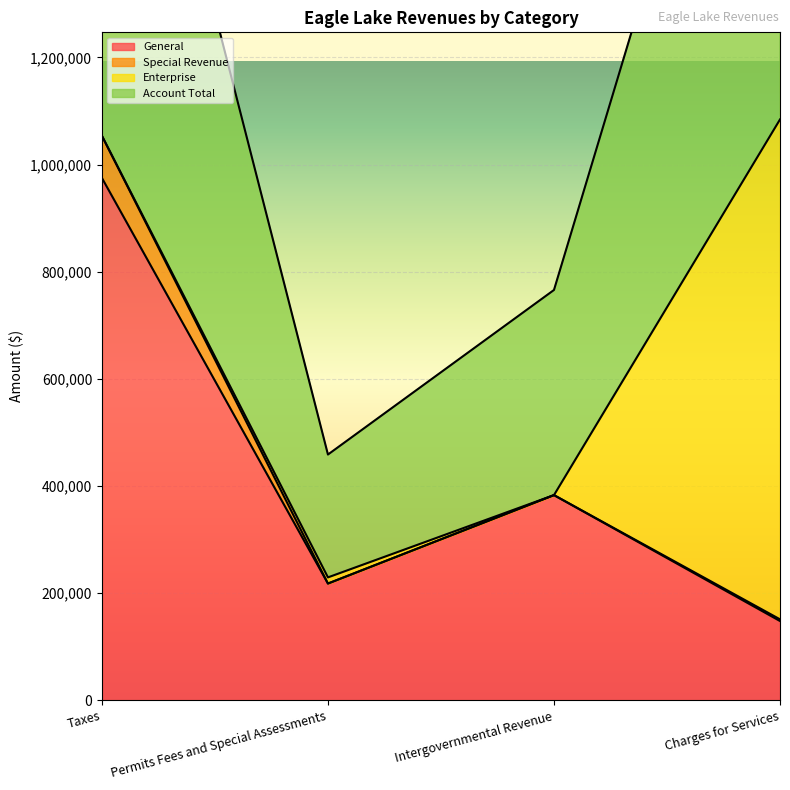

What is the label of the 1st point from the left?

Taxes